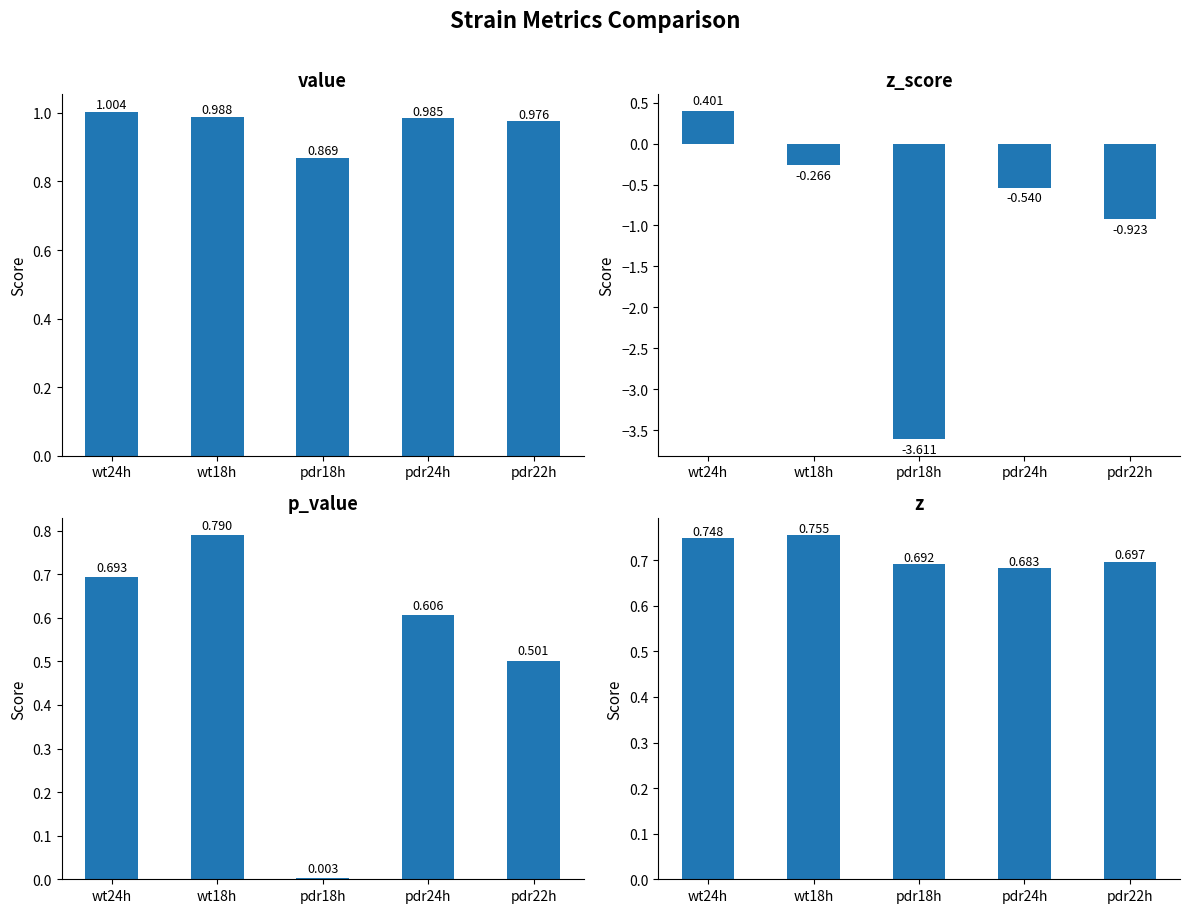

What is the sum of all z_score values?

-4.9